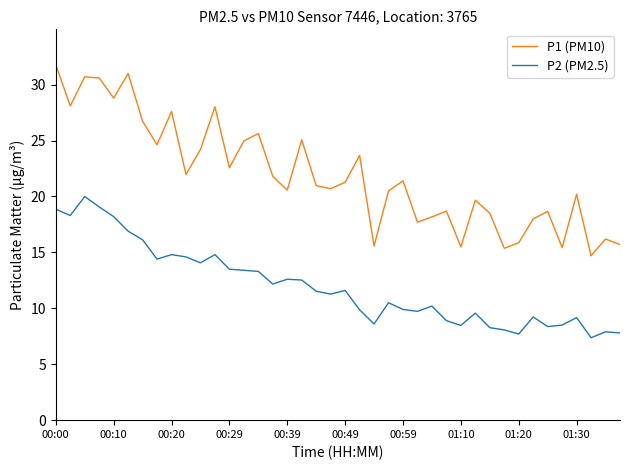

How many interior local valleys does the P1 (PM10) series have?

13